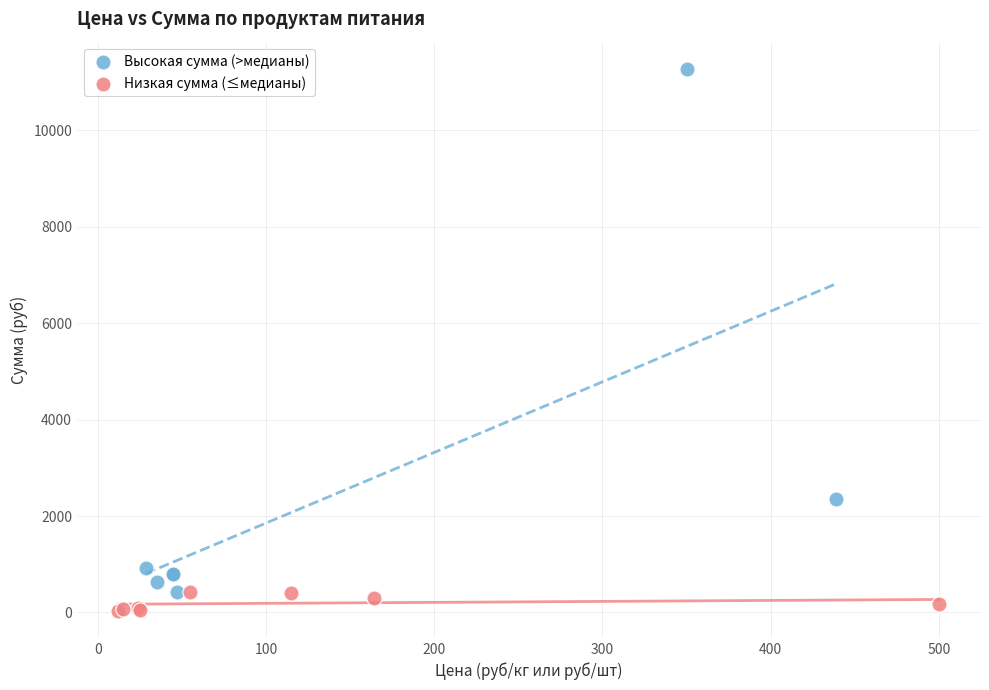

Which series has the widest spread of Y values?

Высокая сумма (>медианы)